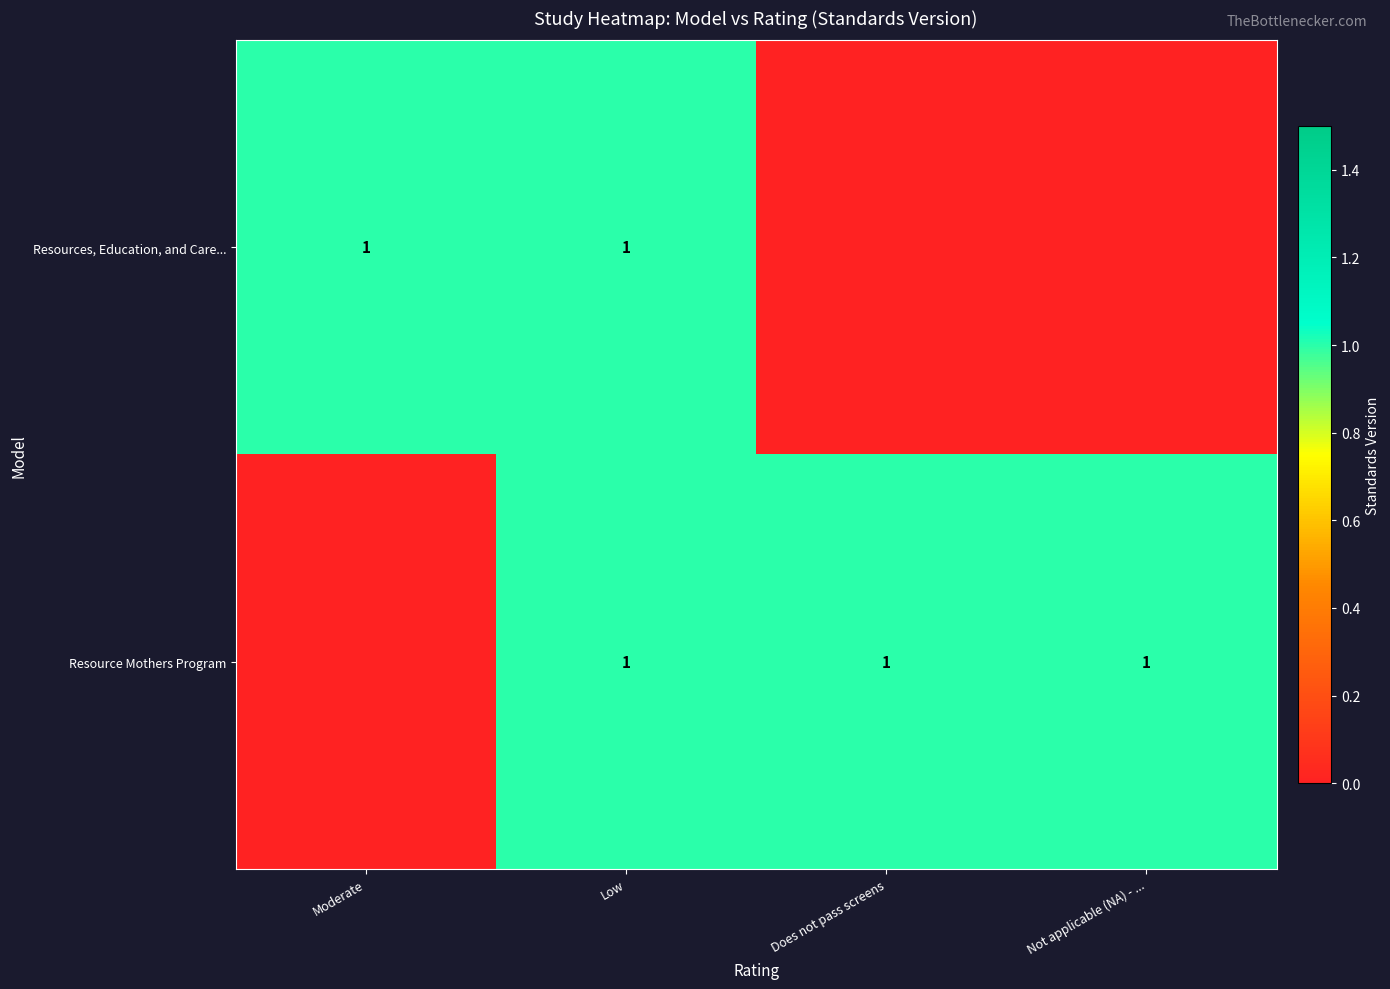

The Resources, Education, and Care... series shows 1 at Moderate. True or false?

True